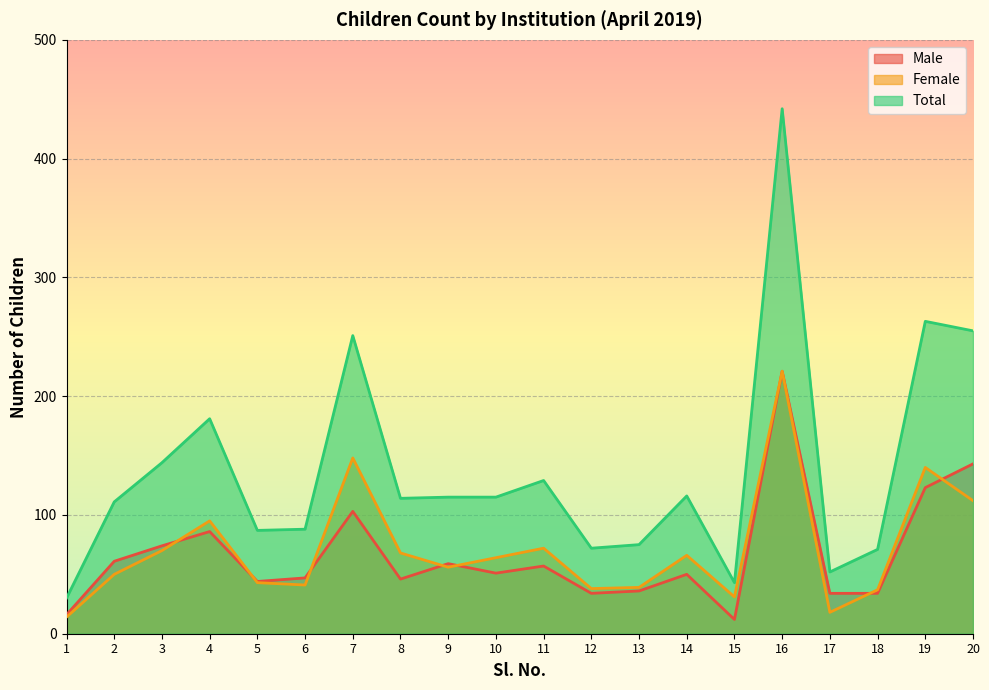

Between 18 and 9, which is larger?

9